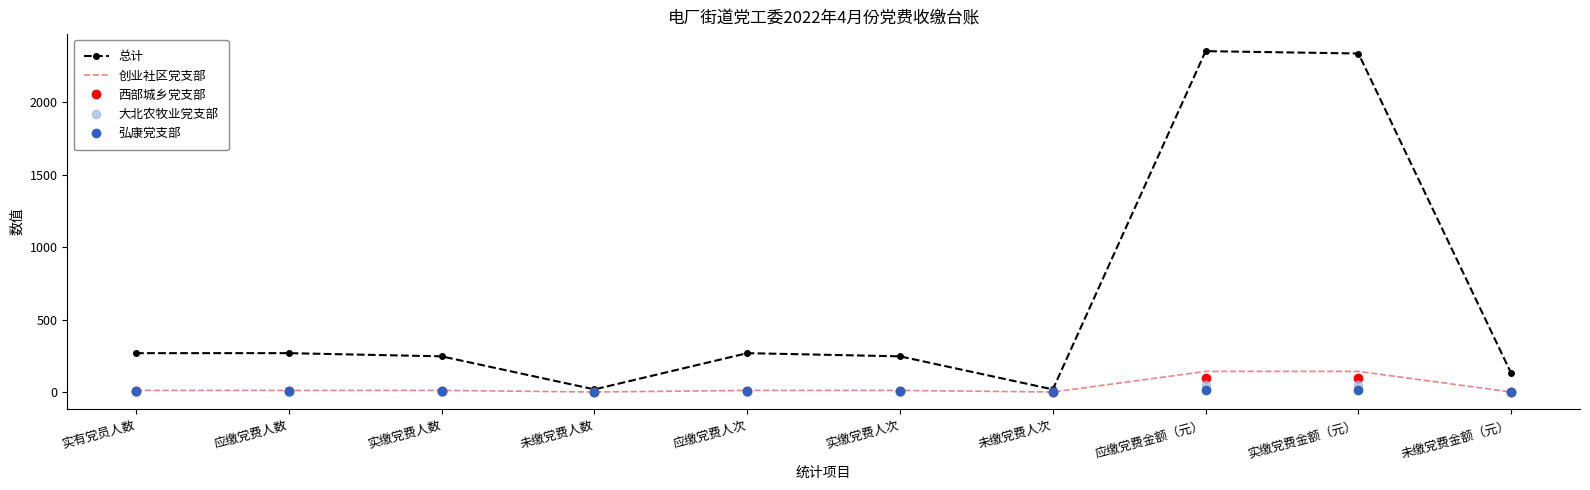

True or false: 总计 has a value of 838.2 at 应缴党费金额（元）.

False